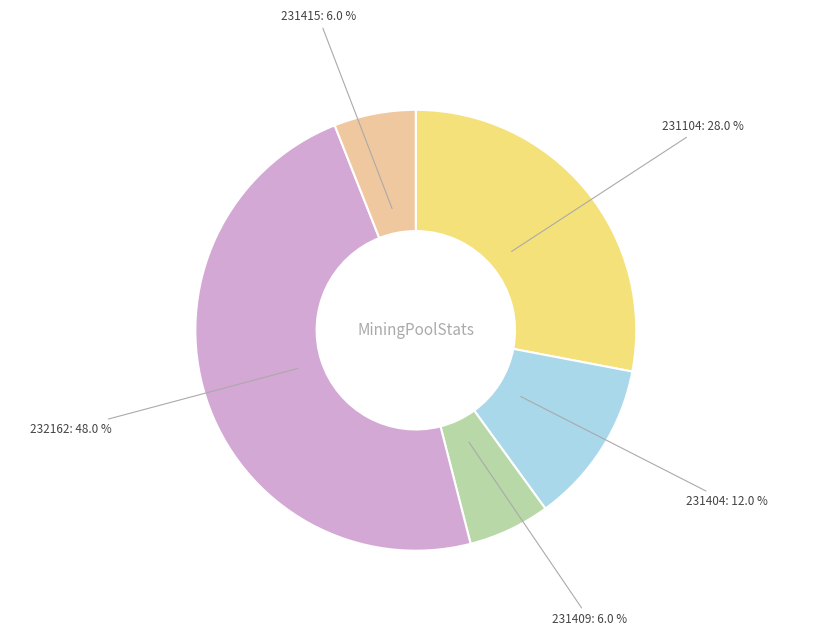

The 231404 slice represents 12% of the pie. True or false?

True